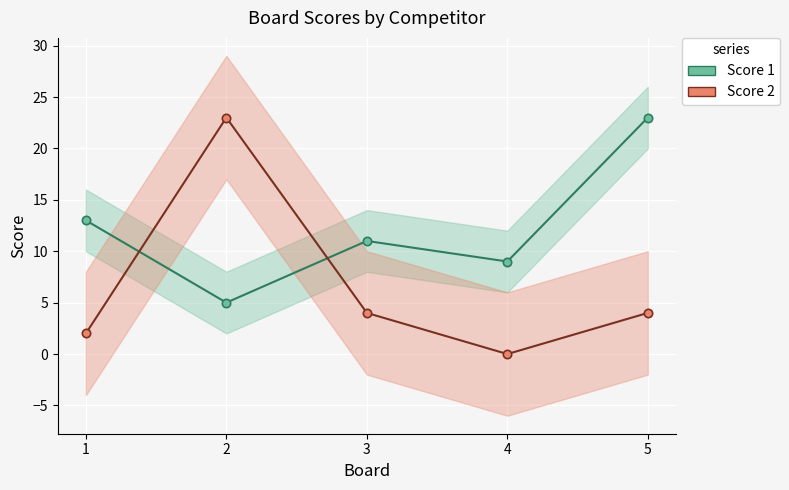

Which category has the lowest value in the Score 1 series?

2